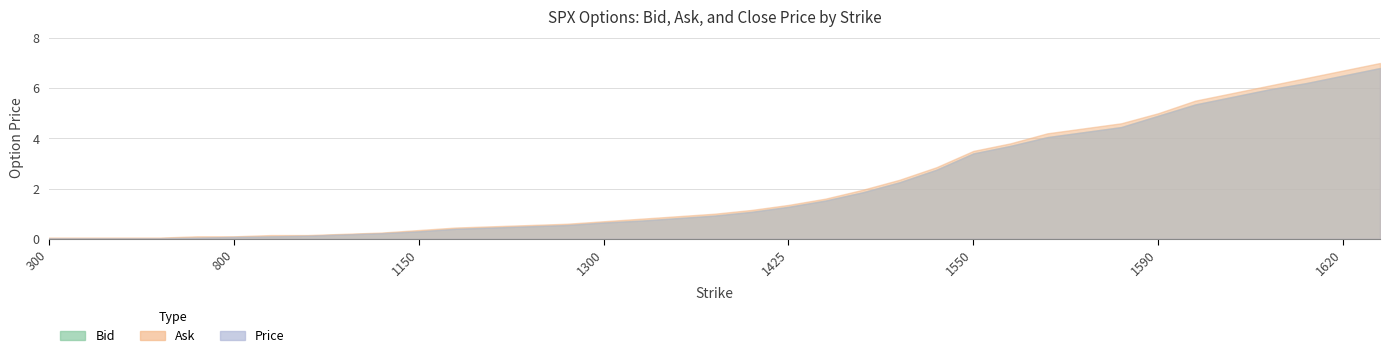

True or false: Price and Bid cross at least once.

False